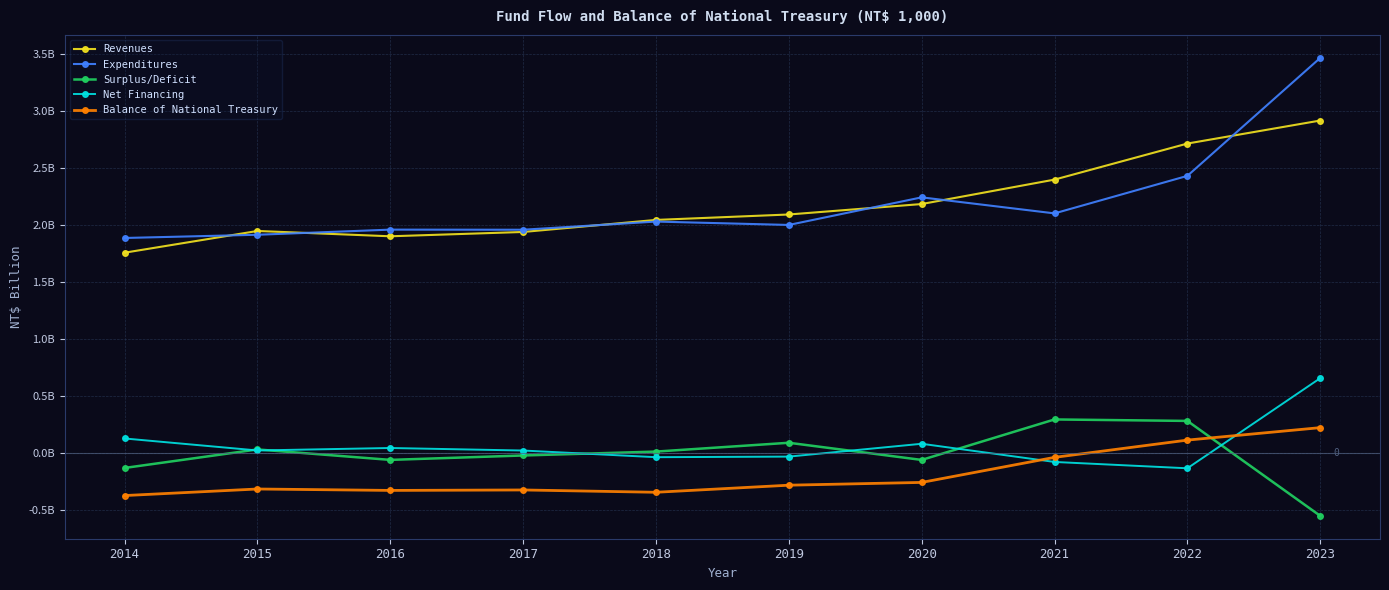

Which has a higher value, 2017 or 2016?

2017